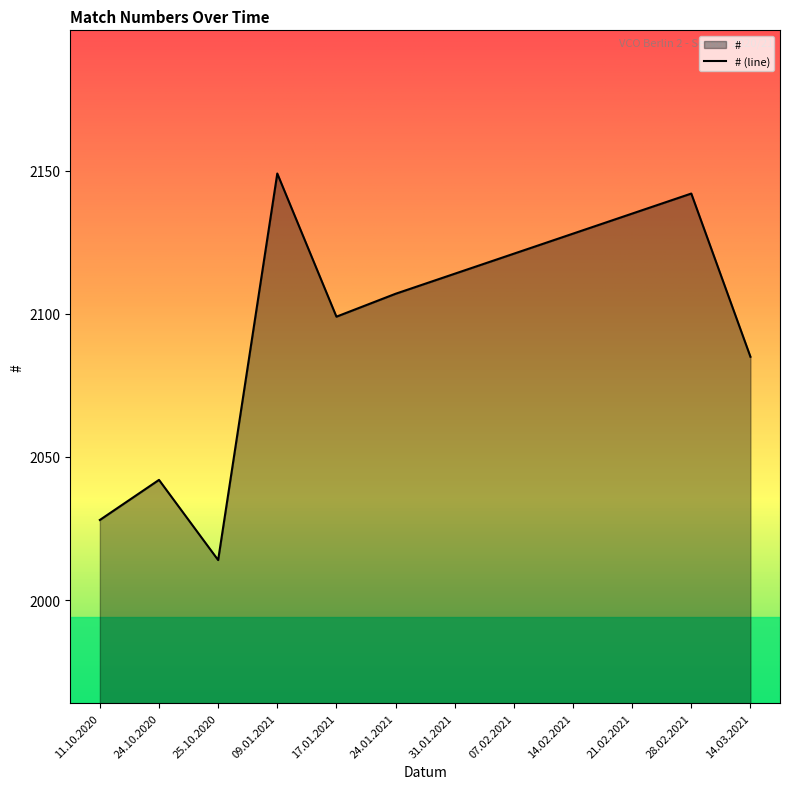

At which category does the data reach its first local valley?

25.10.2020